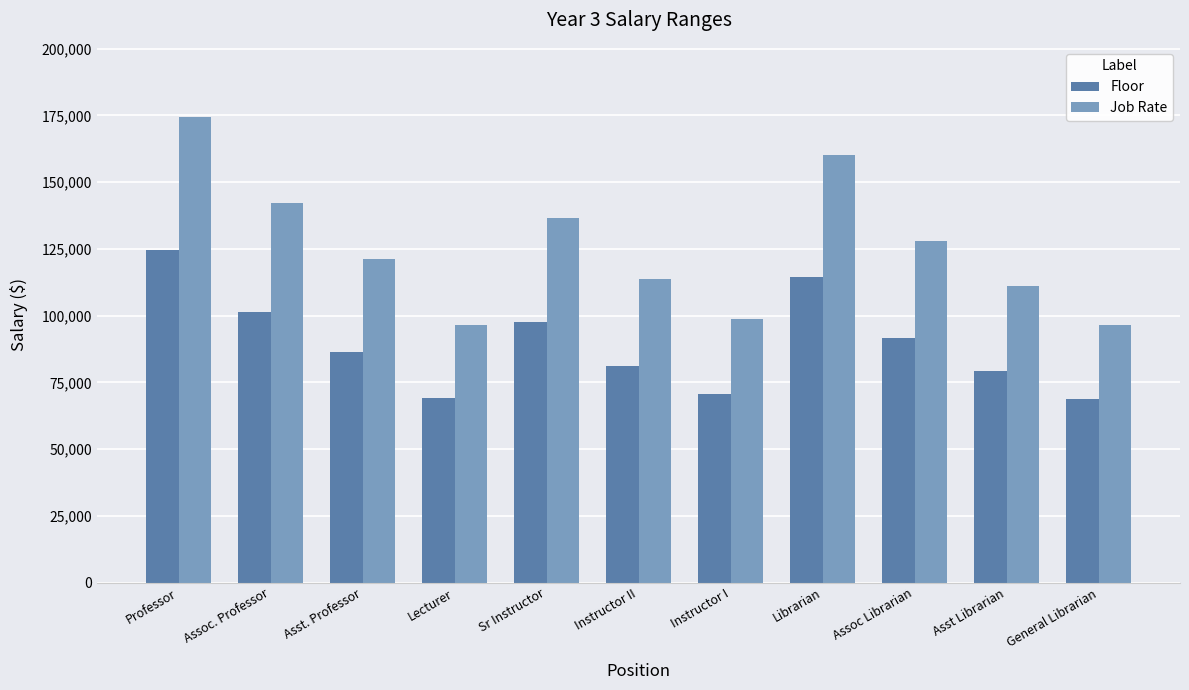

Rank the series at Lecturer from highest to lowest value.

Job Rate, Floor